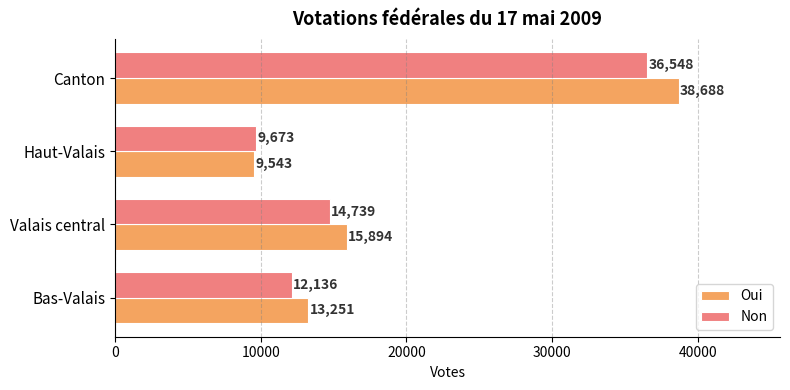

Which series has the largest total across all categories?

Oui